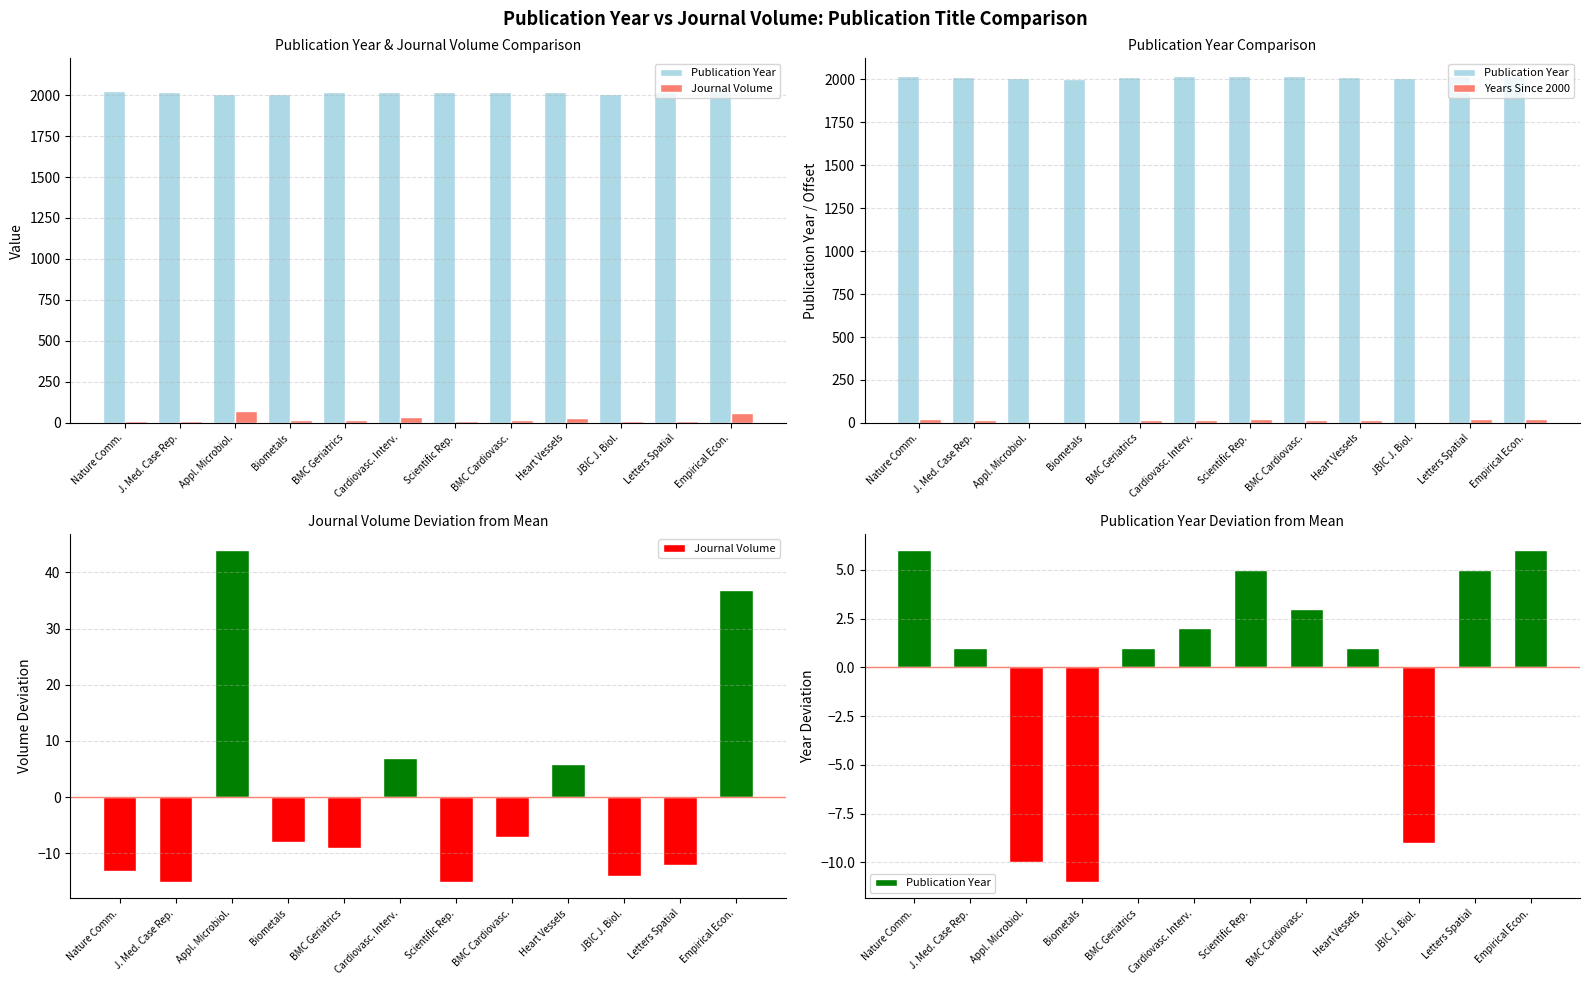

What is the spread (max minus min) of values at Appl. Microbiol.?

53.9